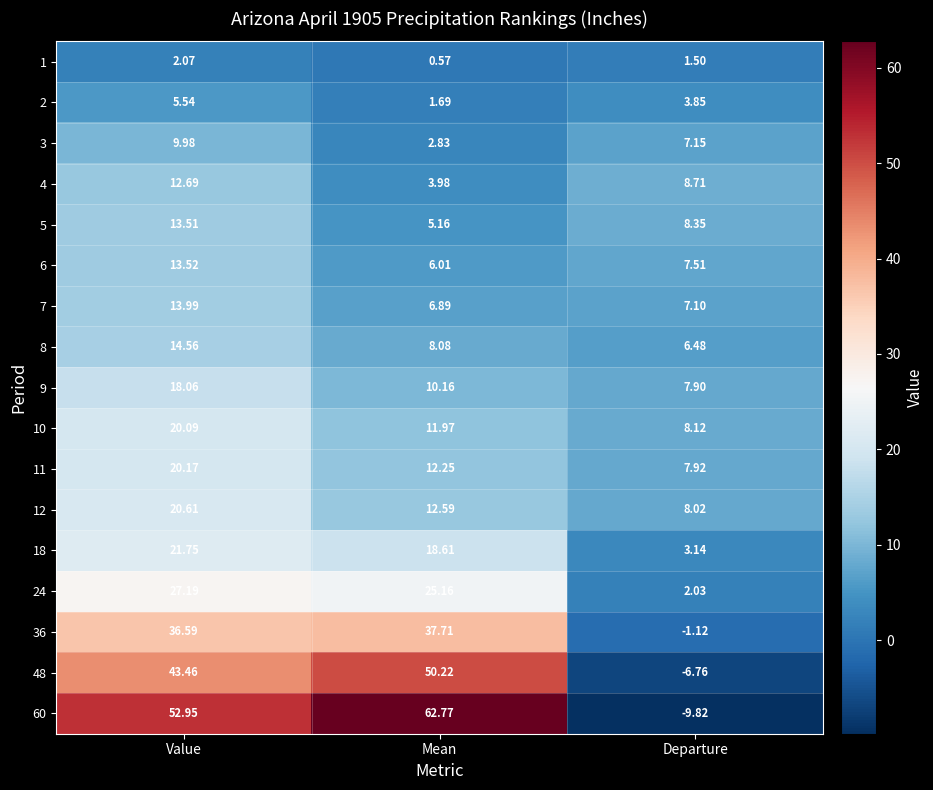

At which label does 4 first exceed 8?

Value